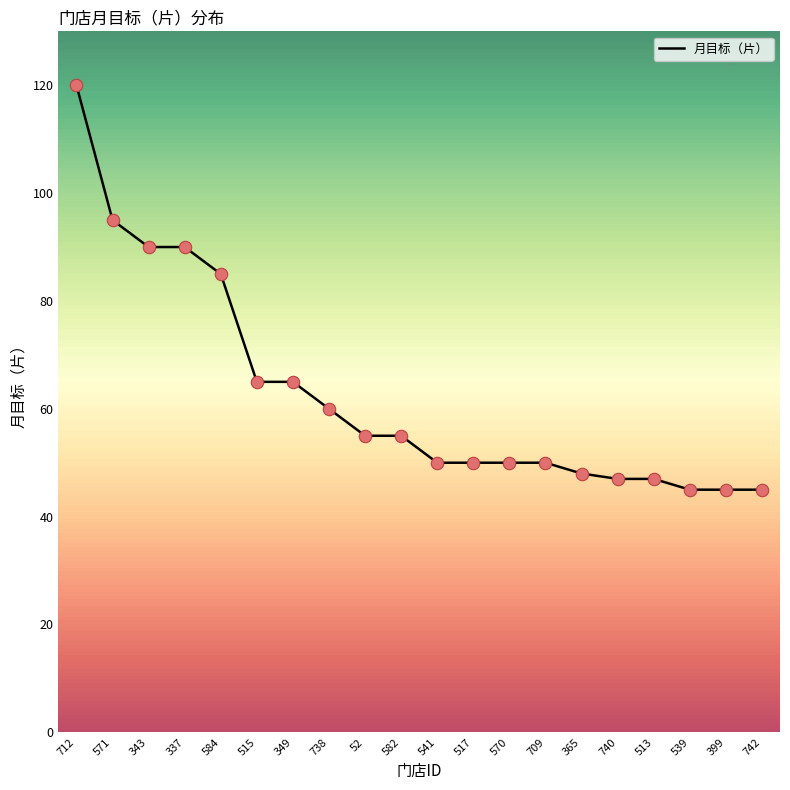

Between 738 and 570, which is larger?

738